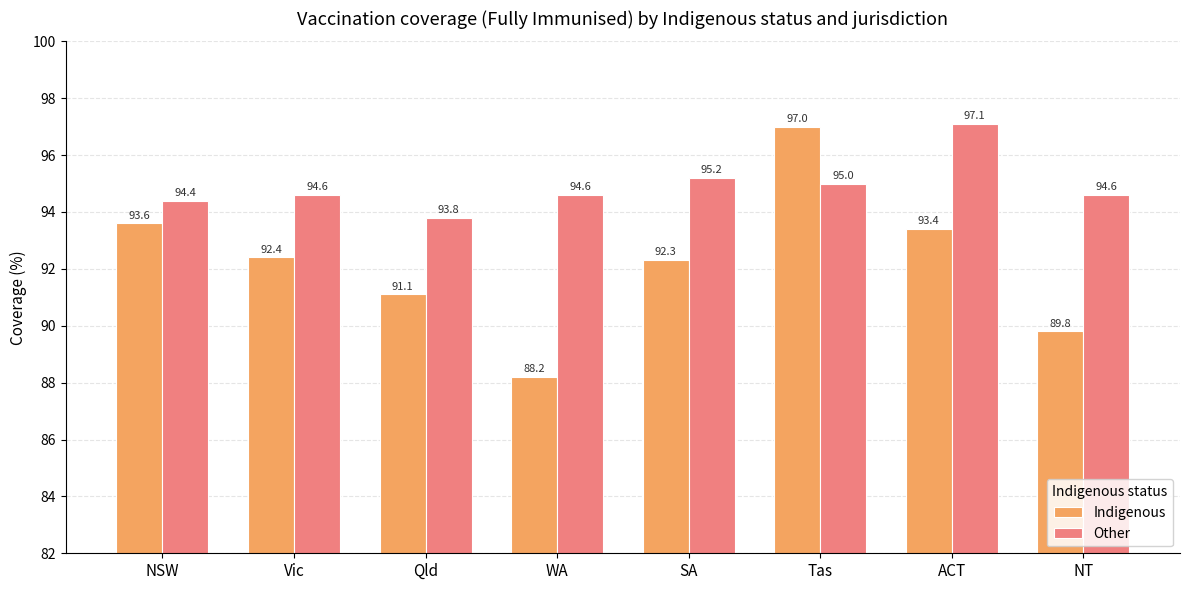

Is the value of Other at Qld greater than the value of Indigenous at ACT?

Yes